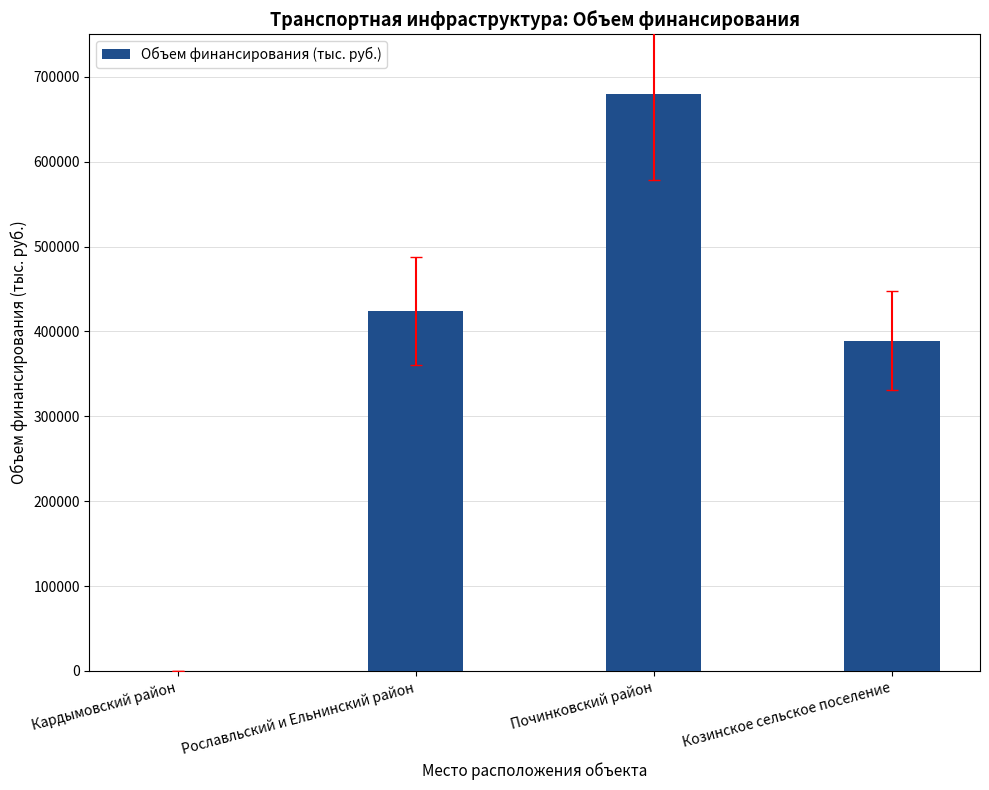

Does the chart contain stacked bars?

No